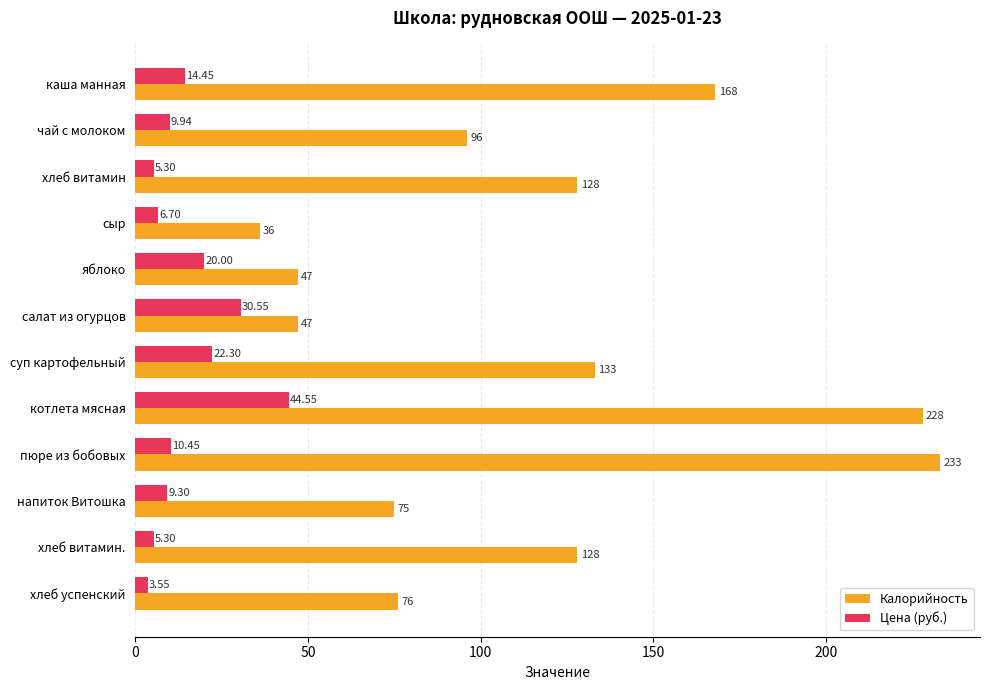

At which category is the sum across all series the highest?

котлета мясная